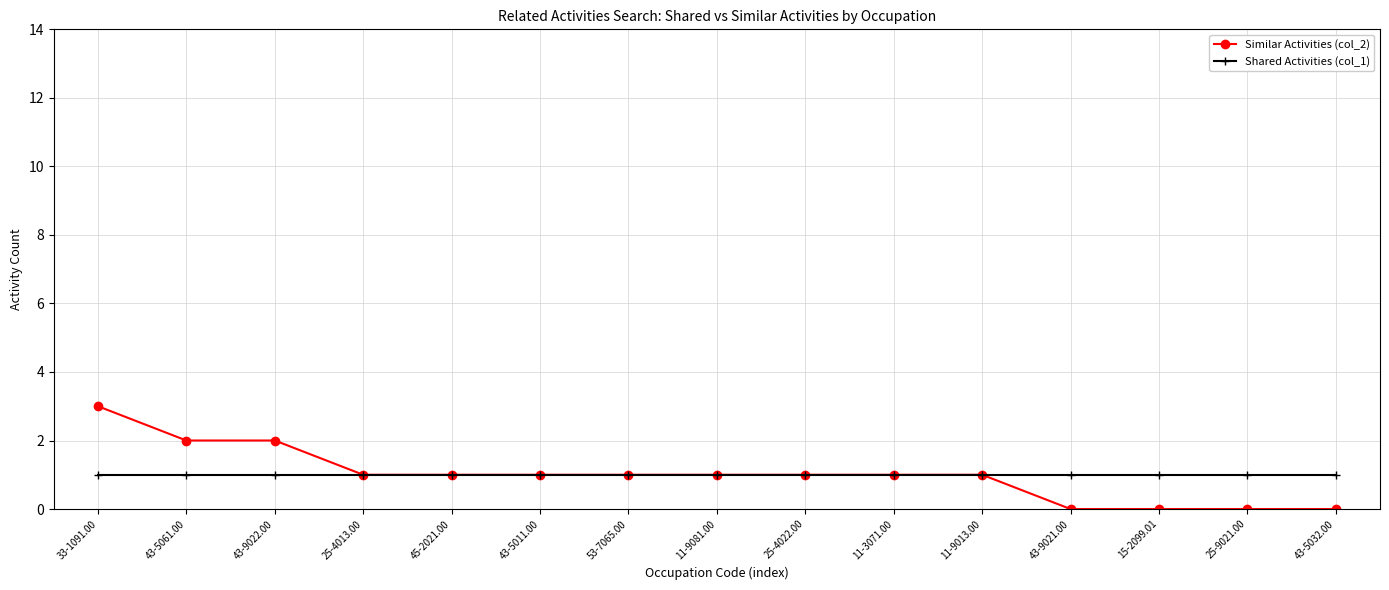

Which series has the largest range (max minus min)?

Similar Activities (col_2)